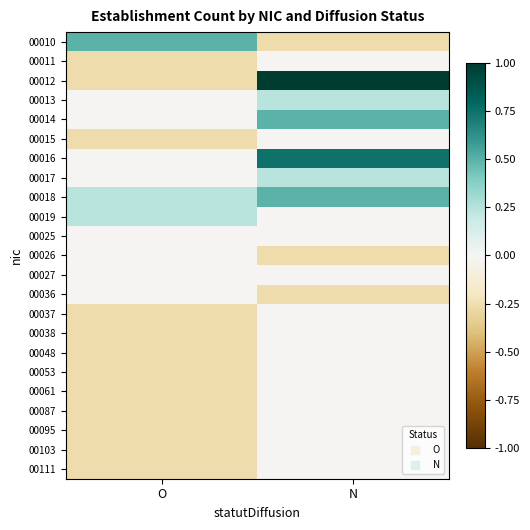

Which label corresponds to the smallest value in the chart?

N